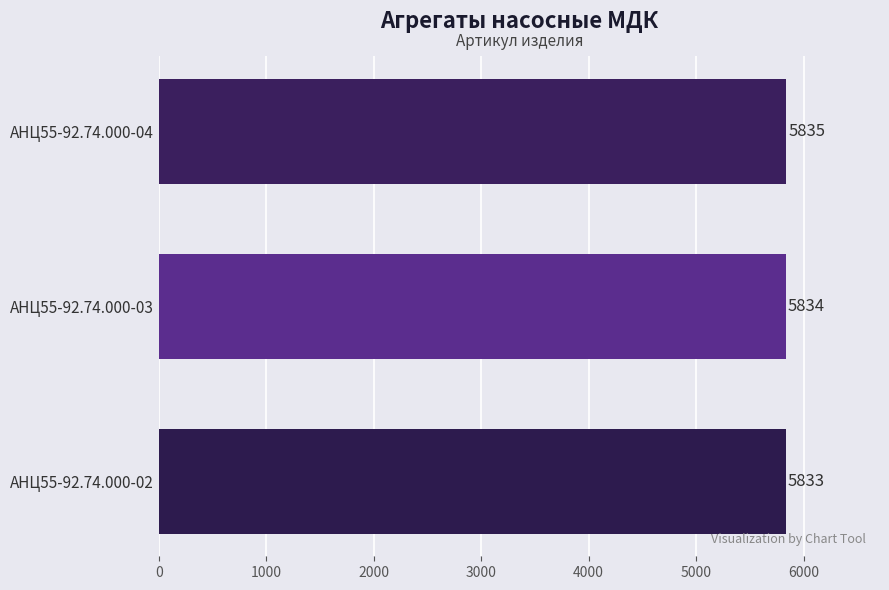

List the labels in order of value, smallest first.

АНЦ55-92.74.000-02, АНЦ55-92.74.000-03, АНЦ55-92.74.000-04